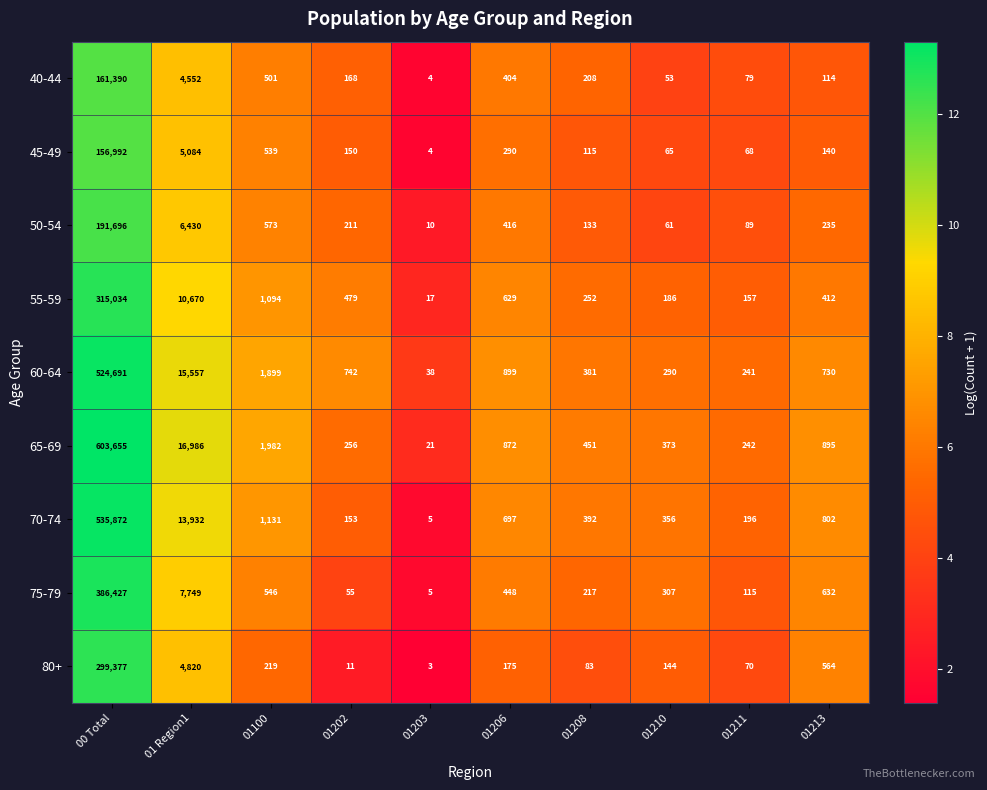

At 01 Region1, list the series in order from largest to smallest.

65-69, 60-64, 70-74, 55-59, 75-79, 50-54, 45-49, 80+, 40-44